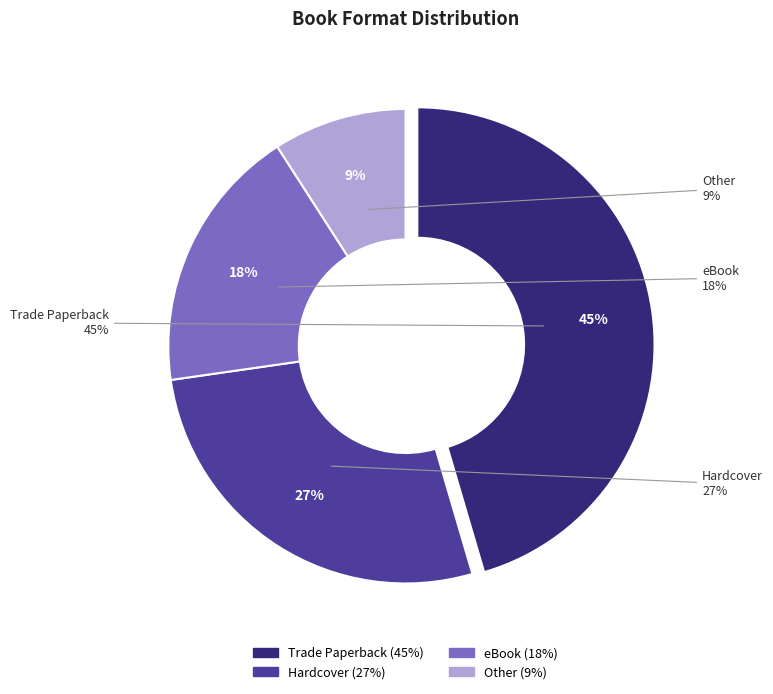

Is it true that Trade Paperback is 45% of the pie?

True